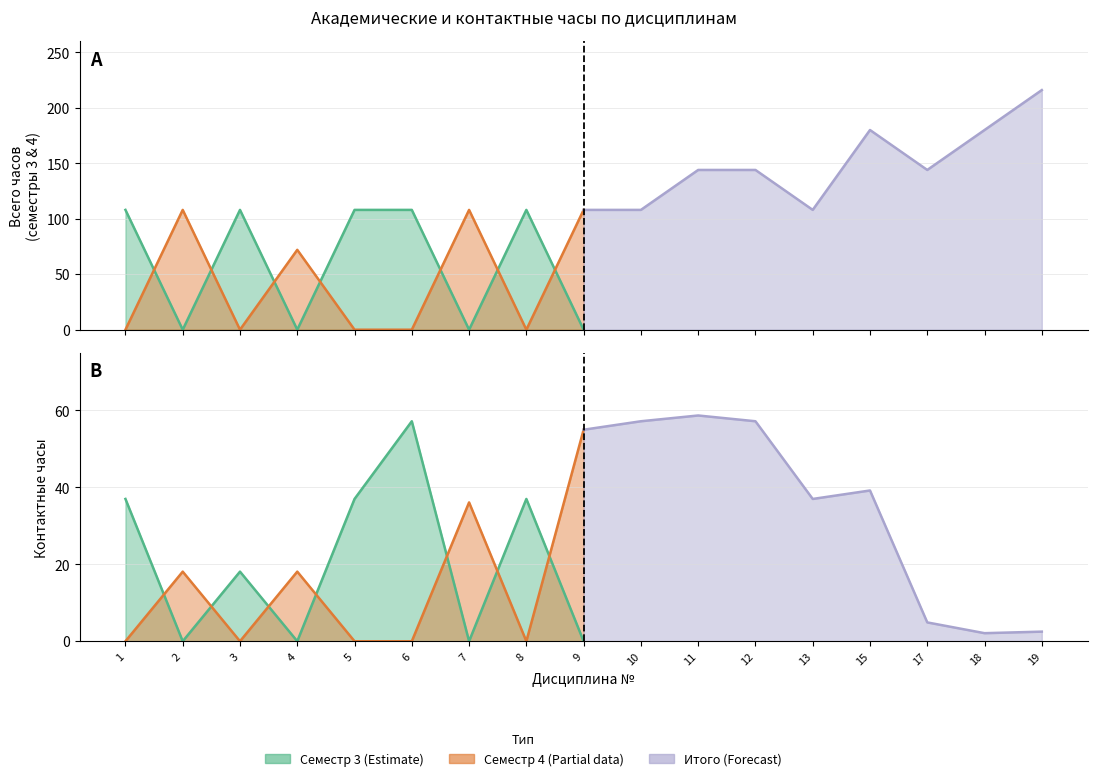

Which category has the highest value in the Итого за курс series?

19